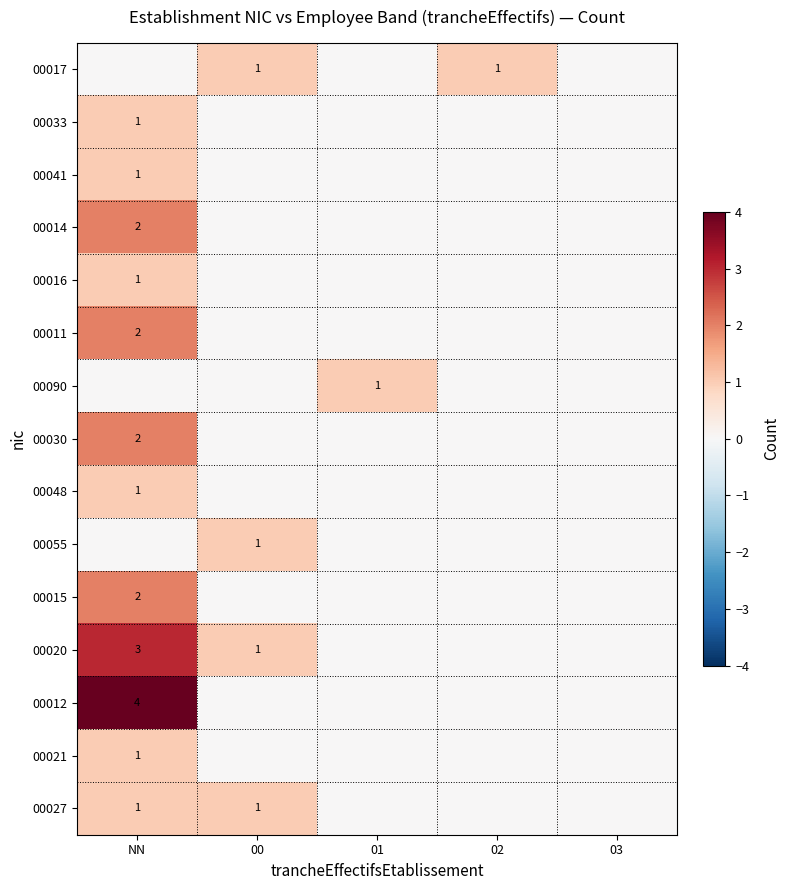

True or false: 00020 has a value of 3 at NN.

True